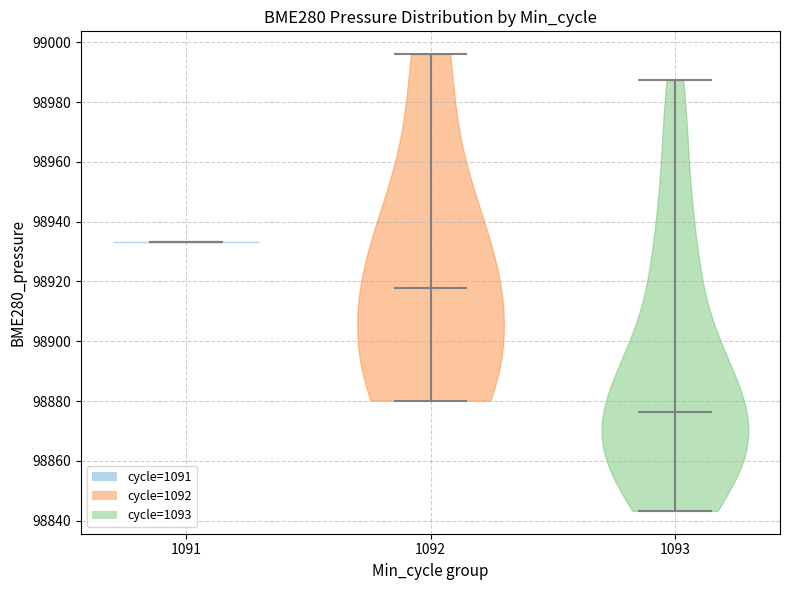

Which violin has the highest median line?

1091